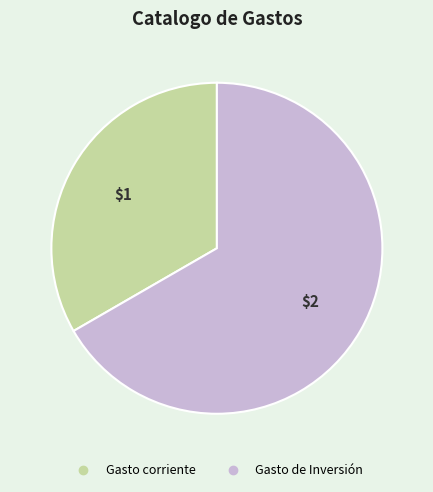

Which category has the biggest portion of the pie?

Gasto de Inversión